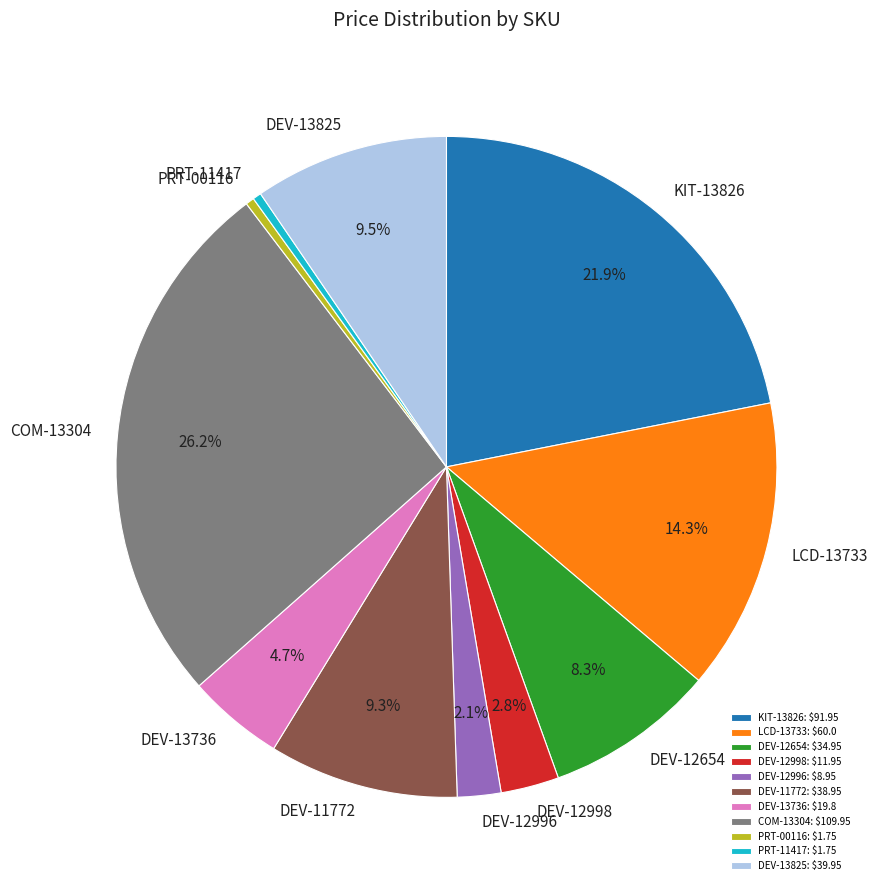

Is KIT-13826 the majority of the pie?

No